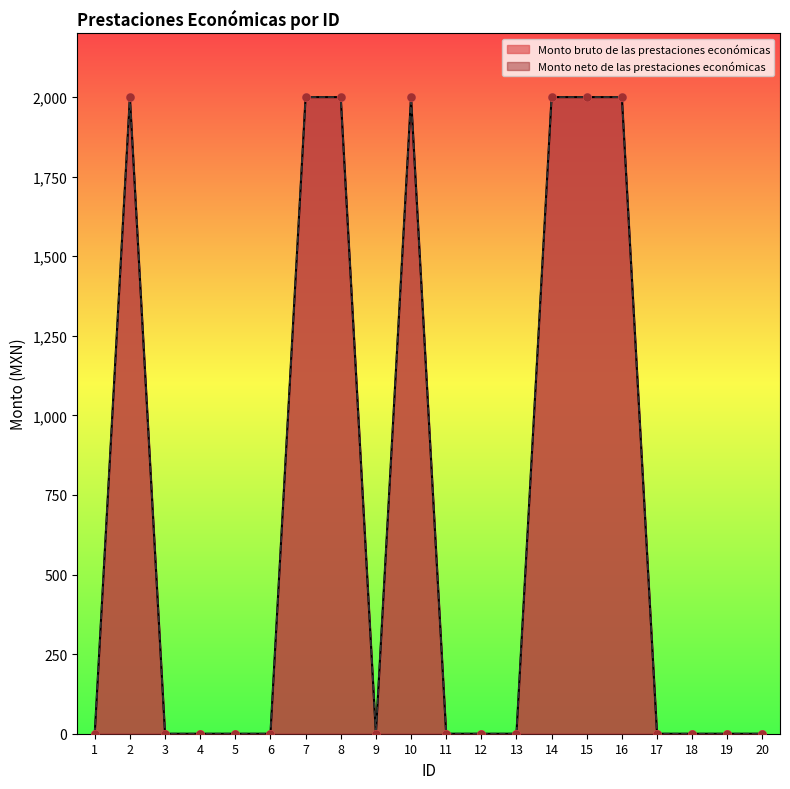

Which series has the largest total across all categories?

Monto bruto de las prestaciones económicas